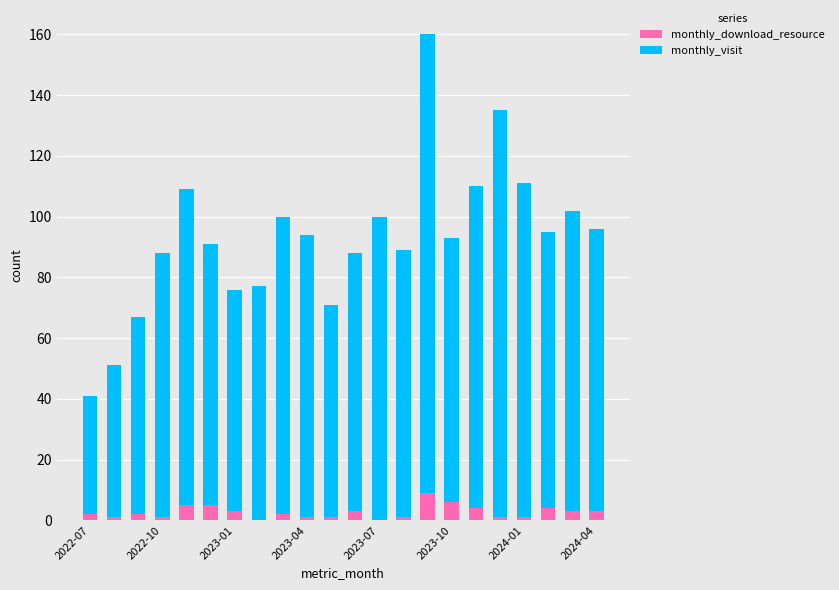

What is the sum of all monthly_download_resource values?

58